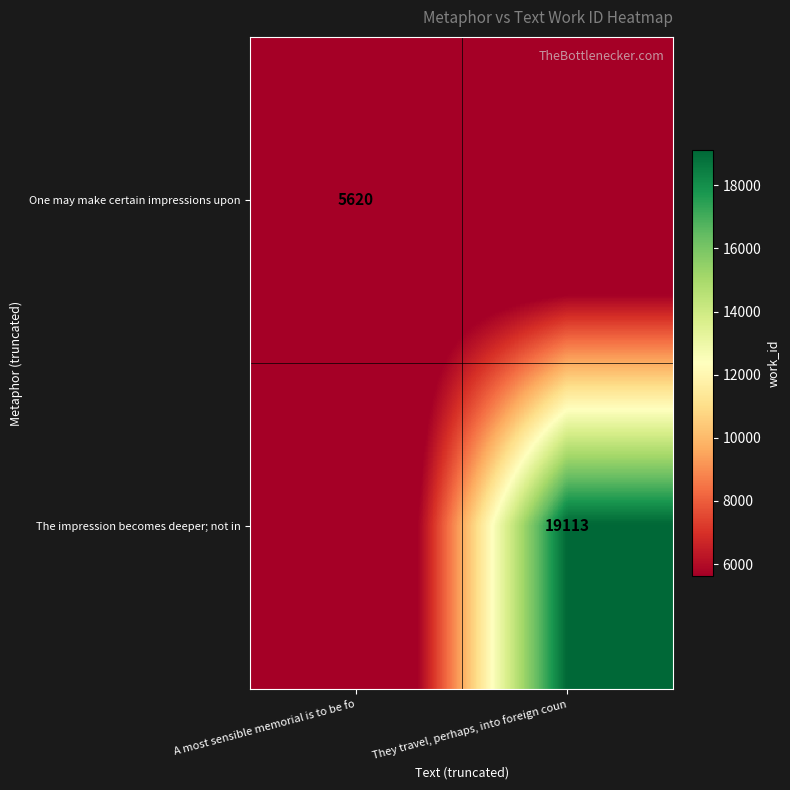

The value of One may make certain impressions upon at A most sensible memorial is to be fo is 8090. True or false?

False